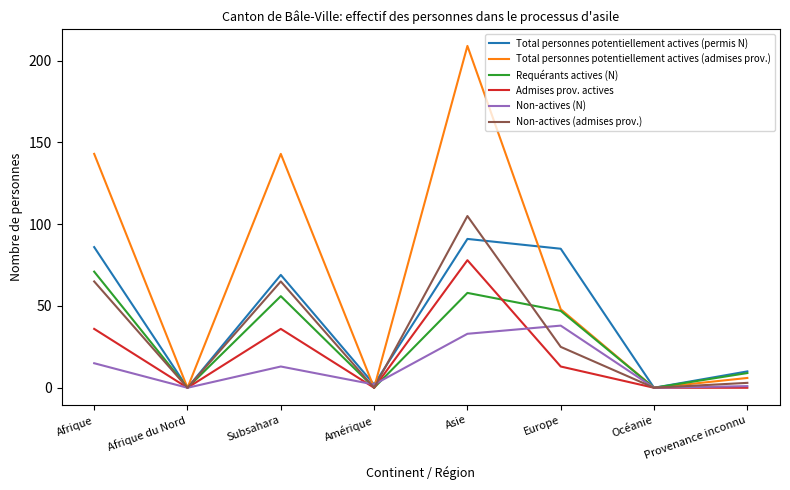

True or false: Non-actives (admises prov.) and Non-actives (N) cross at least once.

True